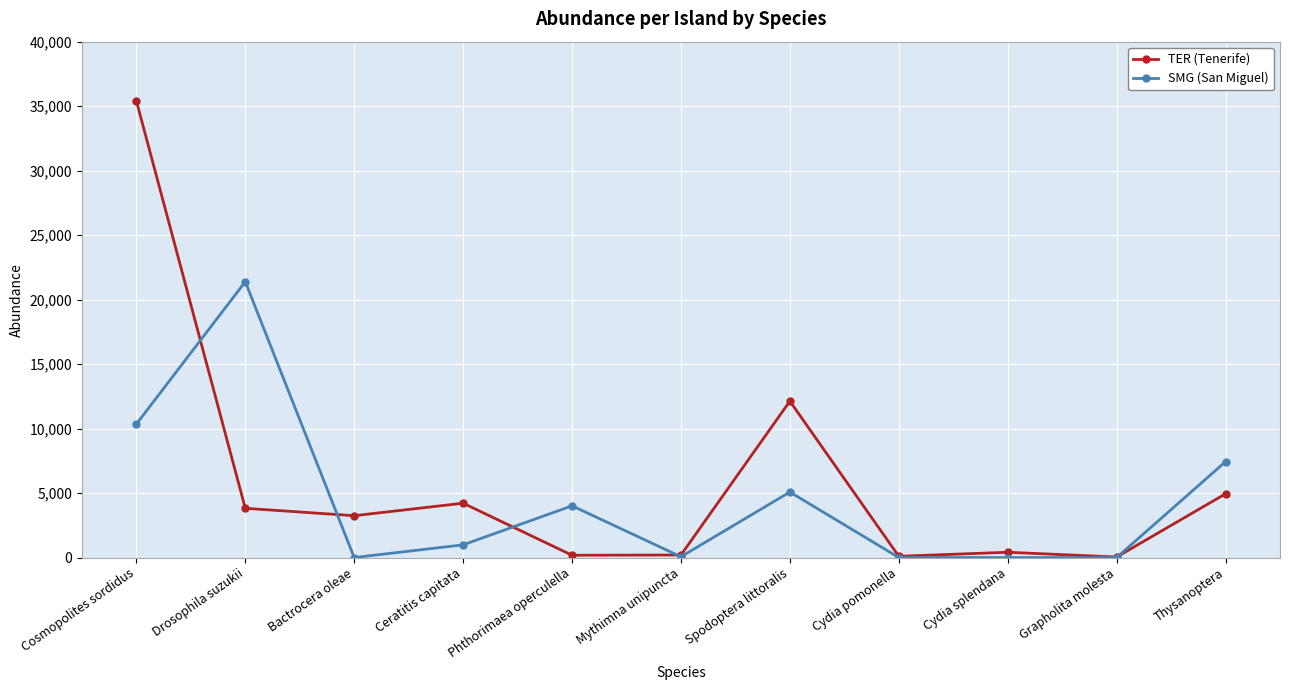

Rank the series by their maximum value, from highest to lowest.

TER (Tenerife), SMG (San Miguel)